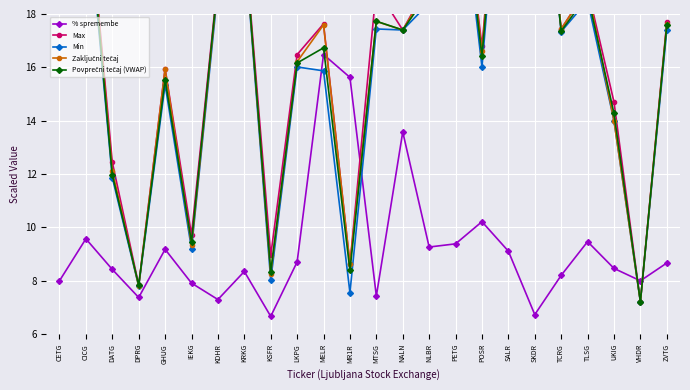

List the series in order of their peak value, lowest first.

% spremembe, Min, Povprečni tečaj (VWAP), Max, Zaključni tečaj